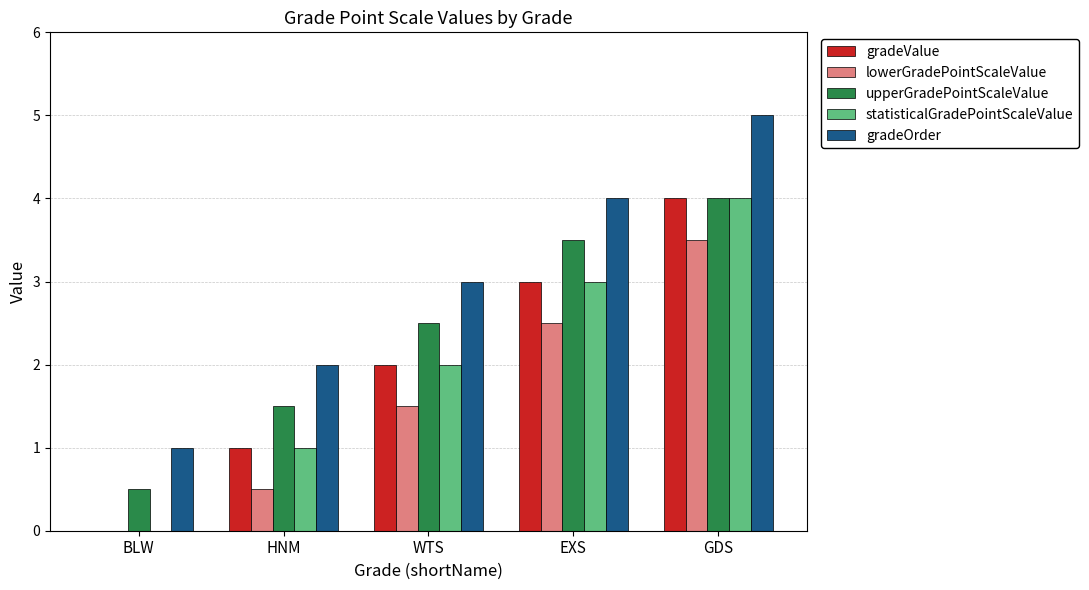

Read the lowerGradePointScaleValue value at HNM.

0.5